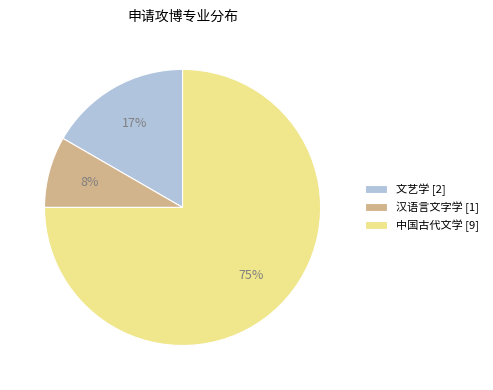

Which slice is the smallest?

汉语言文字学